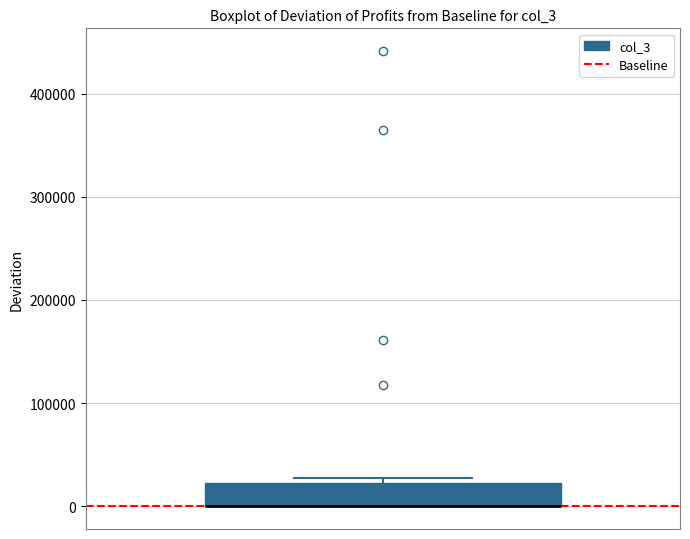

Transcribe this box plot: give where the median line is, the range the box spans, and where the two whiskers end, as read against the y-axis. The values are not printed on the chart, so give them approximately, as read against the axis.

median 0 (drawn on the box's lower edge), box 0 to 20000, whiskers 0 to 30000